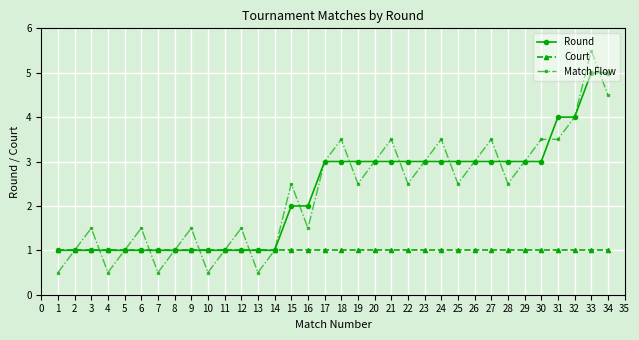

What are all the series names shown in the legend?

Round, Court, Match Flow